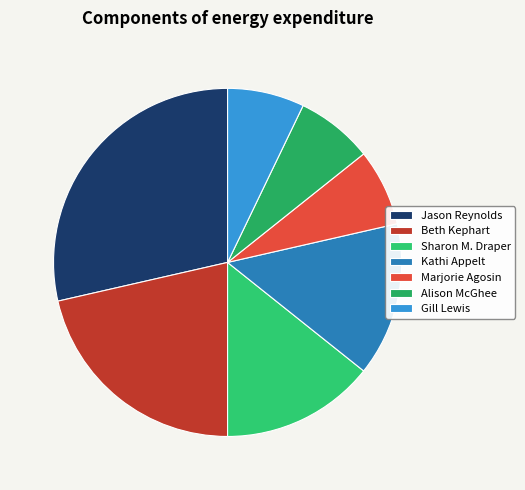

What is the largest slice in the pie chart?

Jason Reynolds